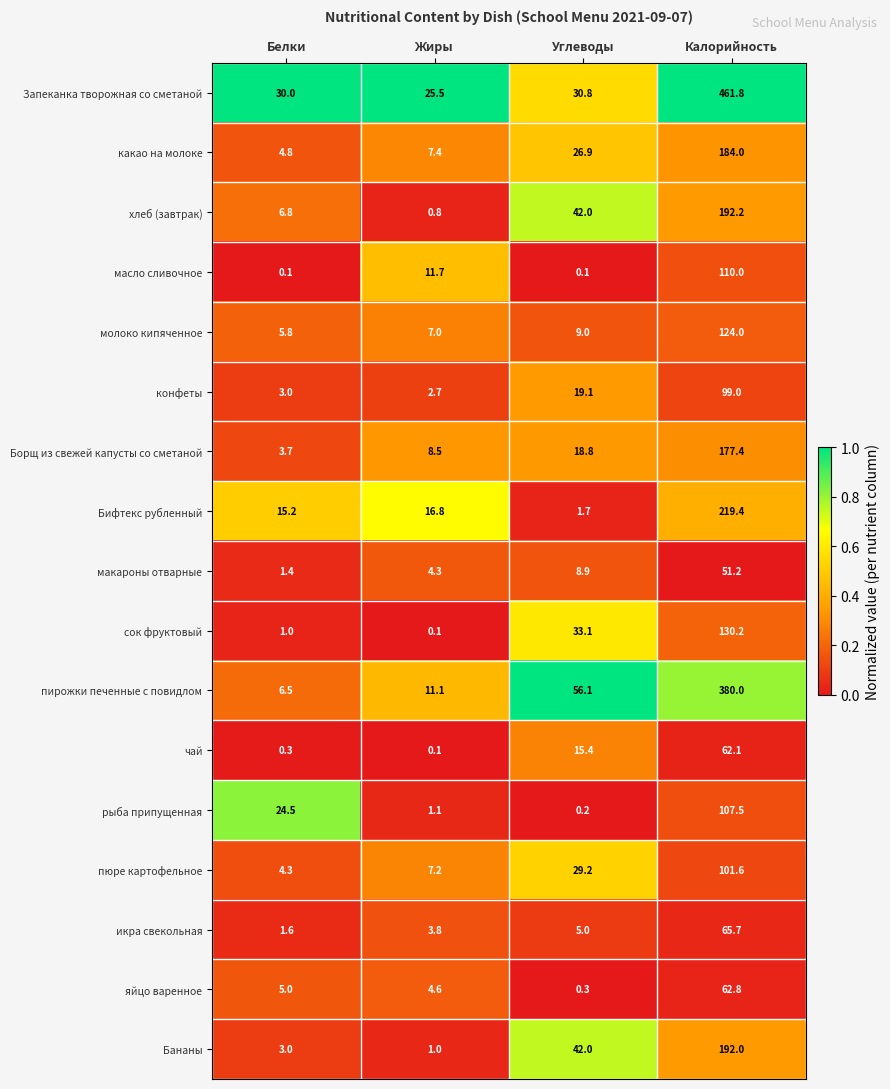

At which category does the chart reach its peak across all series?

Калорийность